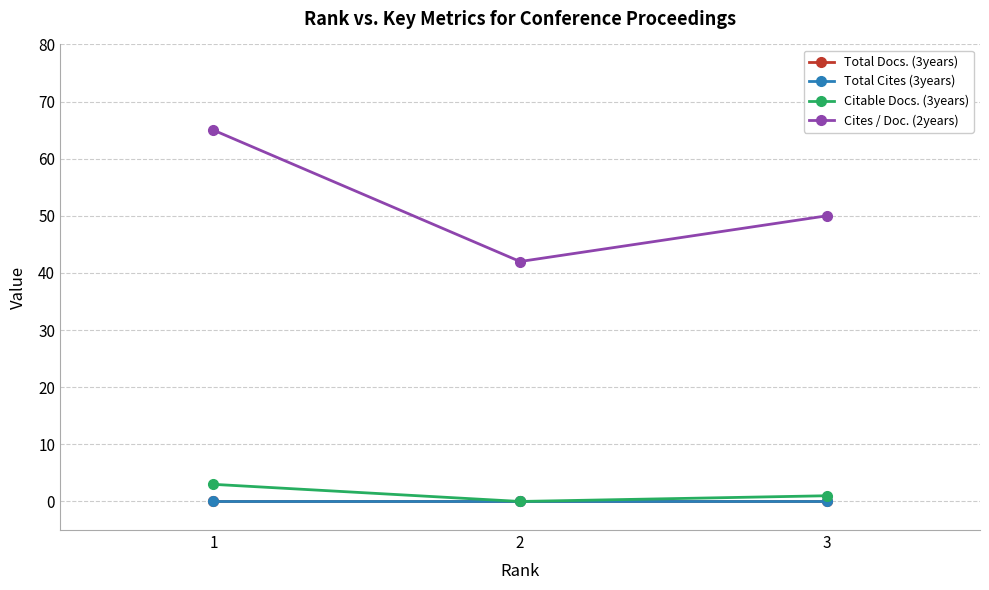

How many lines are shown in the chart?

4